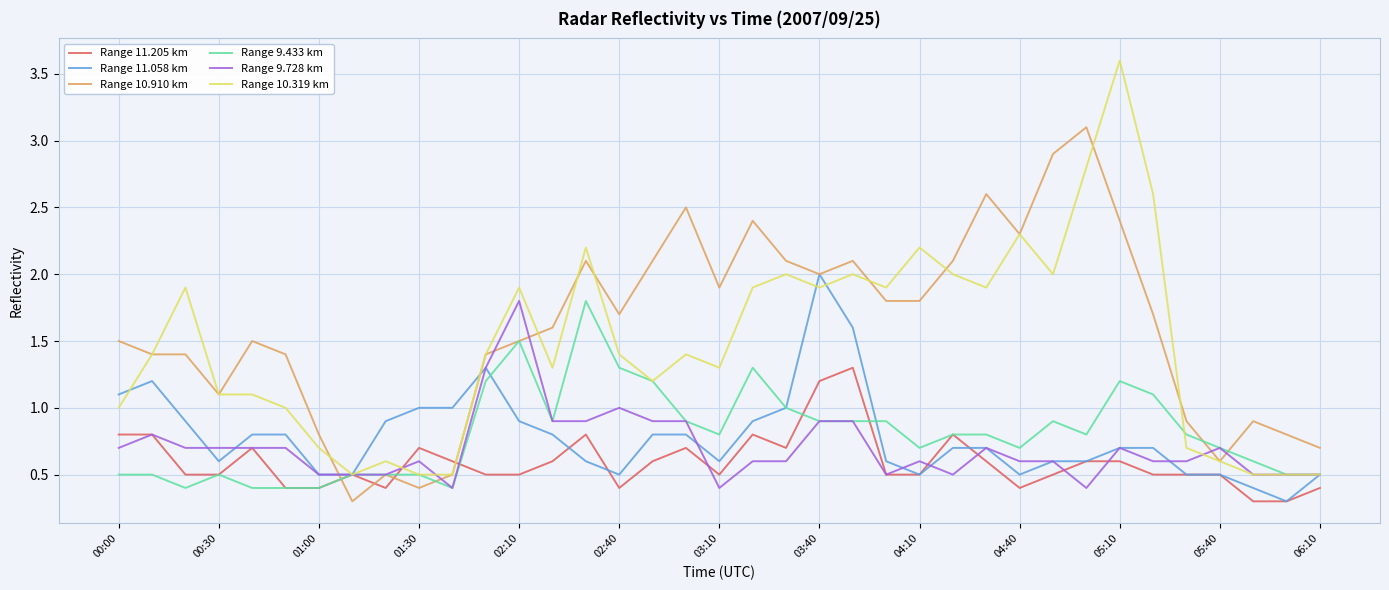

True or false: Range 11.205 km and Range 9.728 km cross at least once.

True